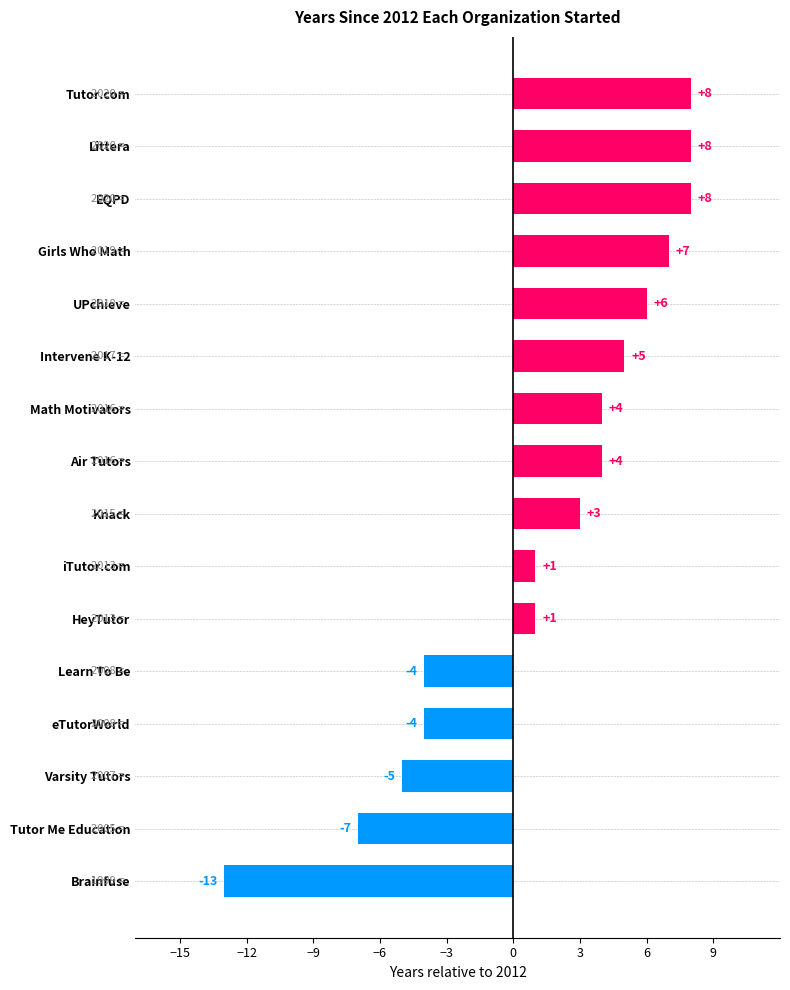

Reading left to right, what are all the values shown in this chart?

2016	1999	2020	2008	2019	2013	2017	2013	2015	2008	2020	2016	2005	2020	2018	2007